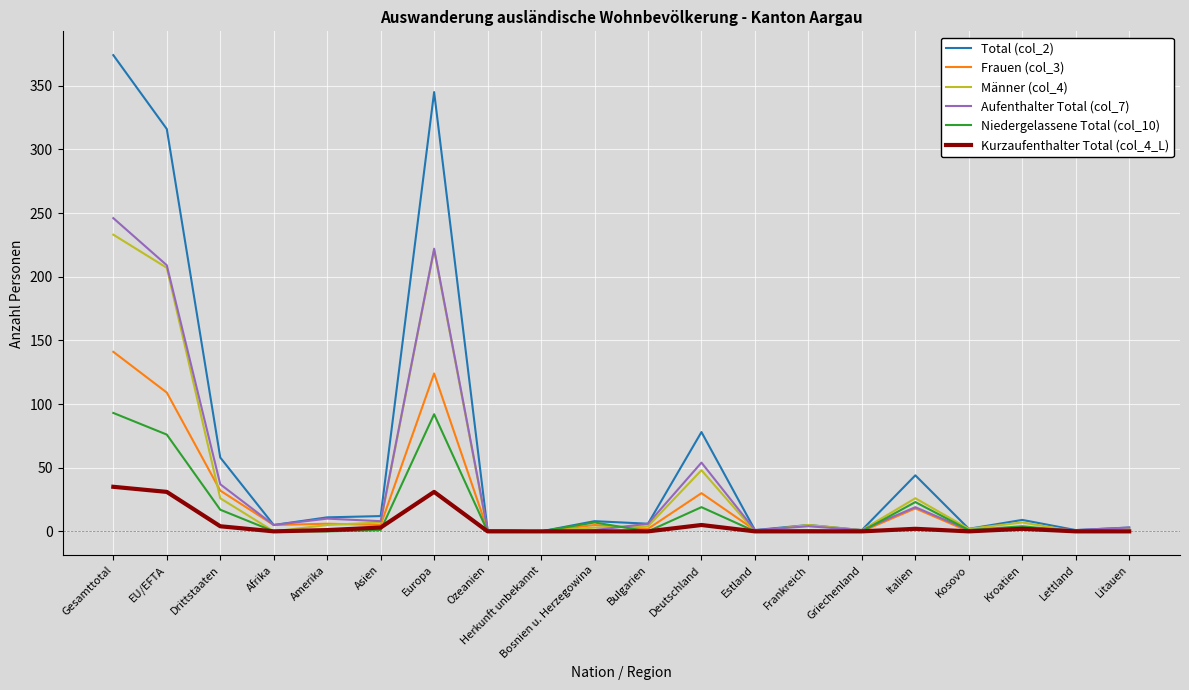

Which series has the widest spread of values?

Total (col_2)